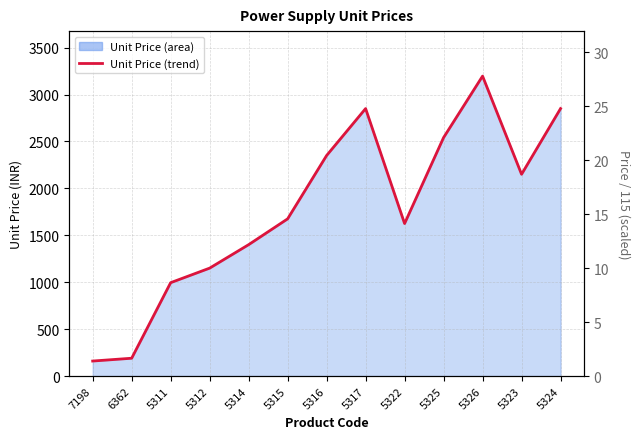

Is it true that the value at 5314 is 469?

False